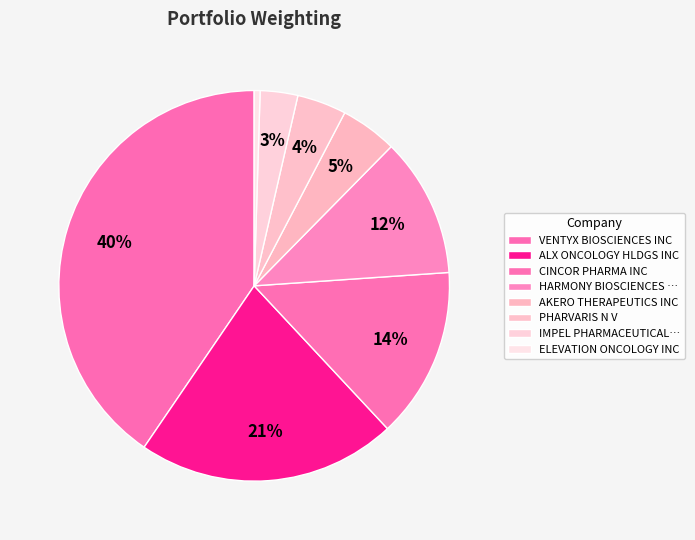

True or false: ELEVATION ONCOLOGY INC accounts for 0% of the total.

True